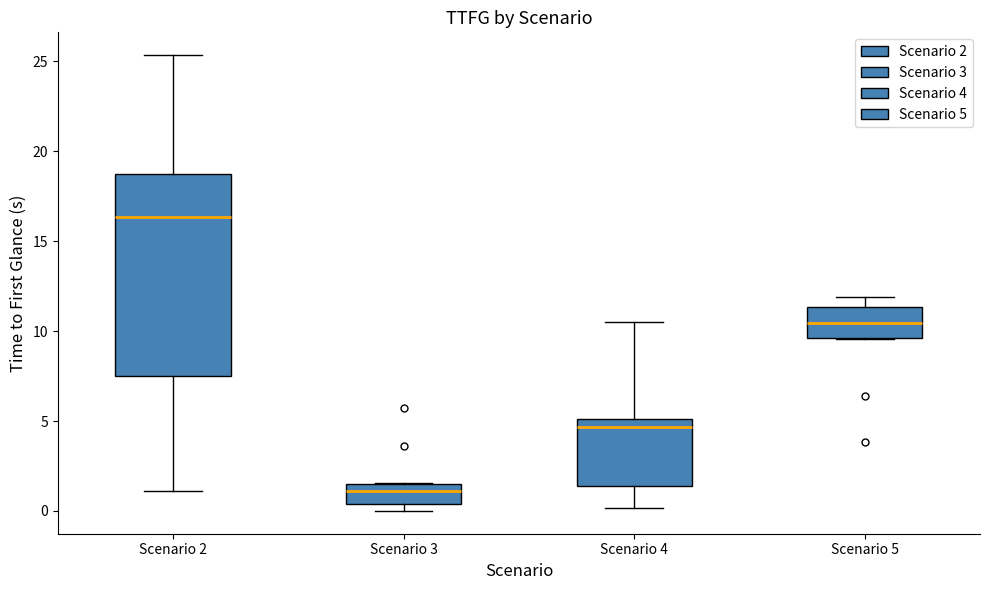

Reading left to right, read every box against the y-axis: the position of its median line, the range the box covers, and the ends of its whiskers. The values are not printed on the chart, so give them approximately, as read against the axis.

Scenario 2: median 16.5, box 7.5 to 18.5, whiskers 1.0 to 25.5
Scenario 3: median 1.0, box 0.5 to 1.5, whiskers 0.0 to 1.5
Scenario 4: median 4.5, box 1.5 to 5.0, whiskers 0.0 to 10.5
Scenario 5: median 10.5, box 9.5 to 11.5, whiskers 9.5 to 12.0